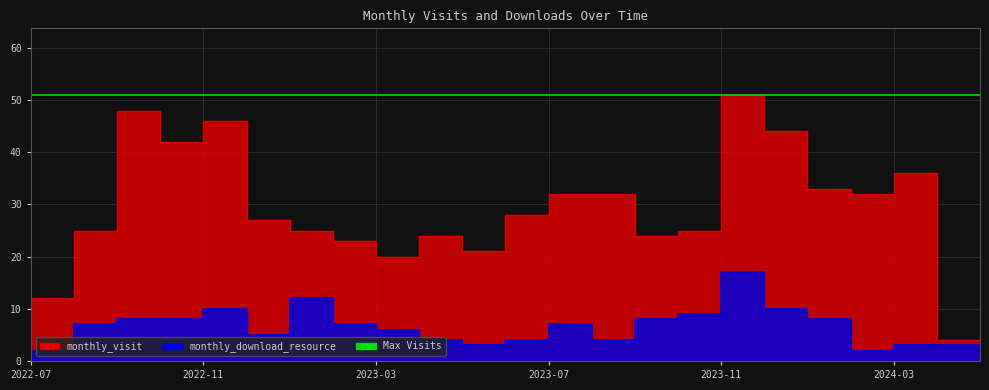

What is the difference between the monthly_download_resource values at 2024-05 and 2022-10?

5